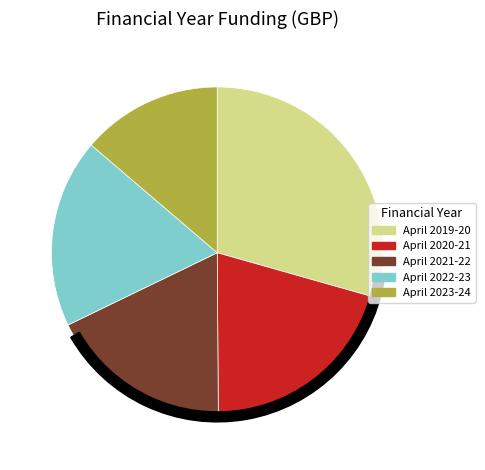

Rank the categories by value from lowest to highest.

April 2023 - March 2024, April 2021 - March 2022, April 2022 - March 2023, April 2020 - March 2021, April 2019 - March 2020